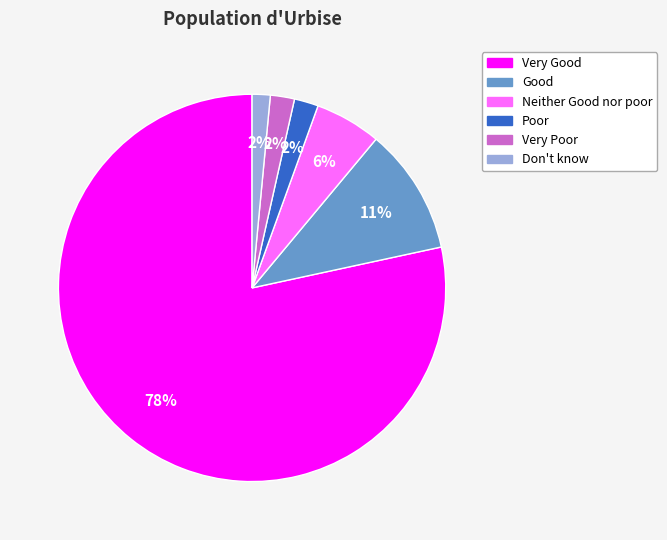

The Poor slice represents 2% of the pie. True or false?

True